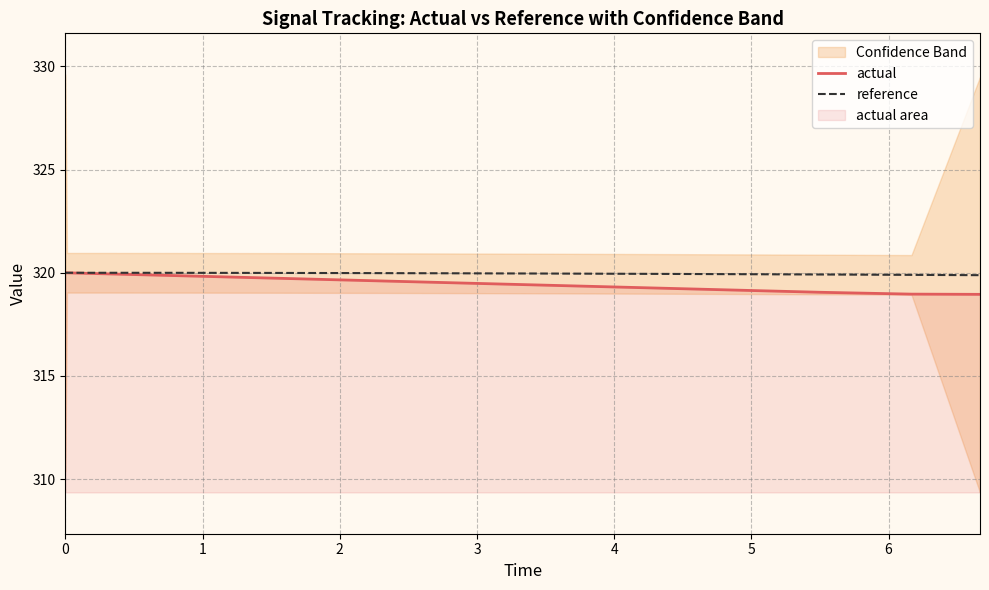

List the series in order of their overall mean, highest first.

reference, actual